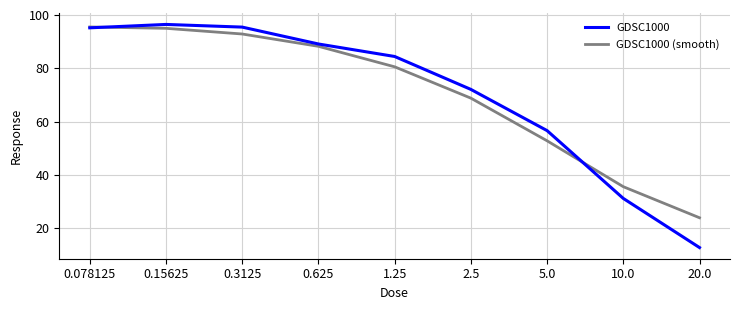

True or false: GDSC1000 has a value of 89.1 at 0.625.

True